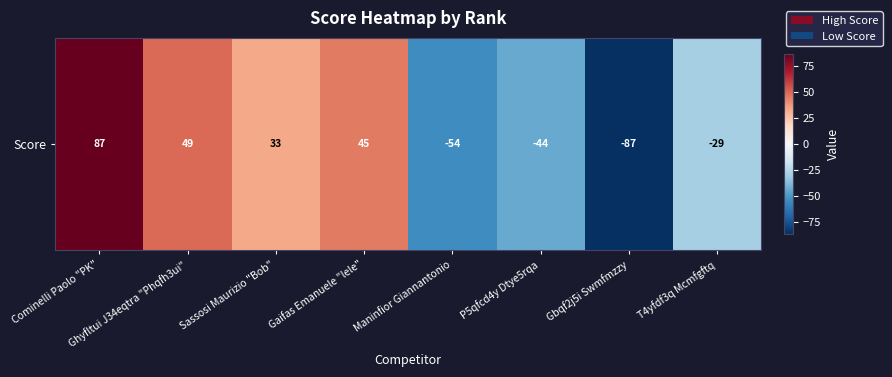

Reading left to right, extract all data points from this chart.

Cominelli Paolo "PK"=87	Ghyfltui J34eqtra "Phqfh3ui"=49	Sassosi Maurizio "Bob"=33	Gaifas Emanuele "lele"=45	Maninfior Giannantonio=-54	P5qfcd4y Dtye5rqa=-44	Gbqf2j5i Swmfmzzy=-87	T4yfdf3q Mcmfgftq=-29